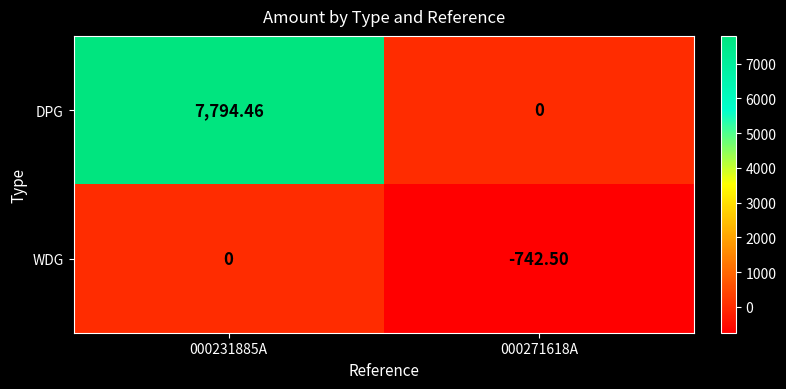

Which series has the largest total across all categories?

DPG